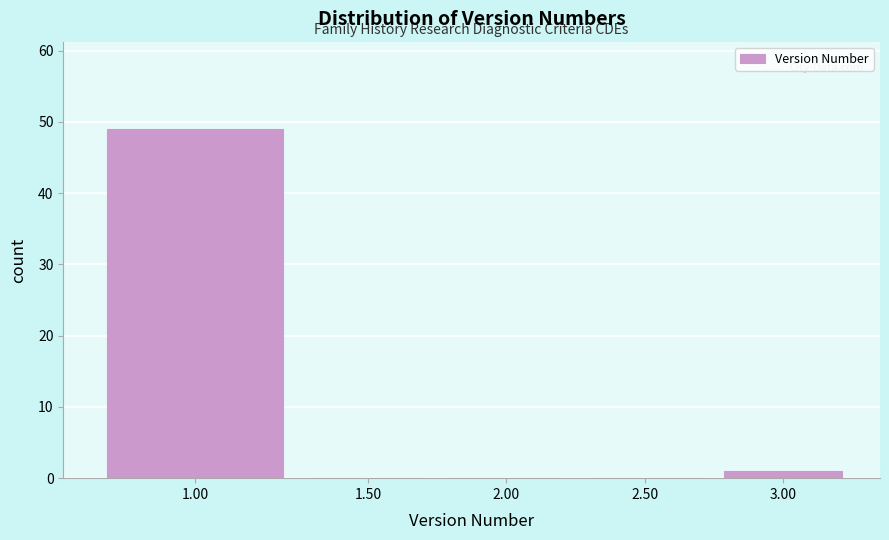

Reading left to right, extract all data points from this chart.

1.00=49	1.50=0	2.00=0	2.50=0	3.00=1